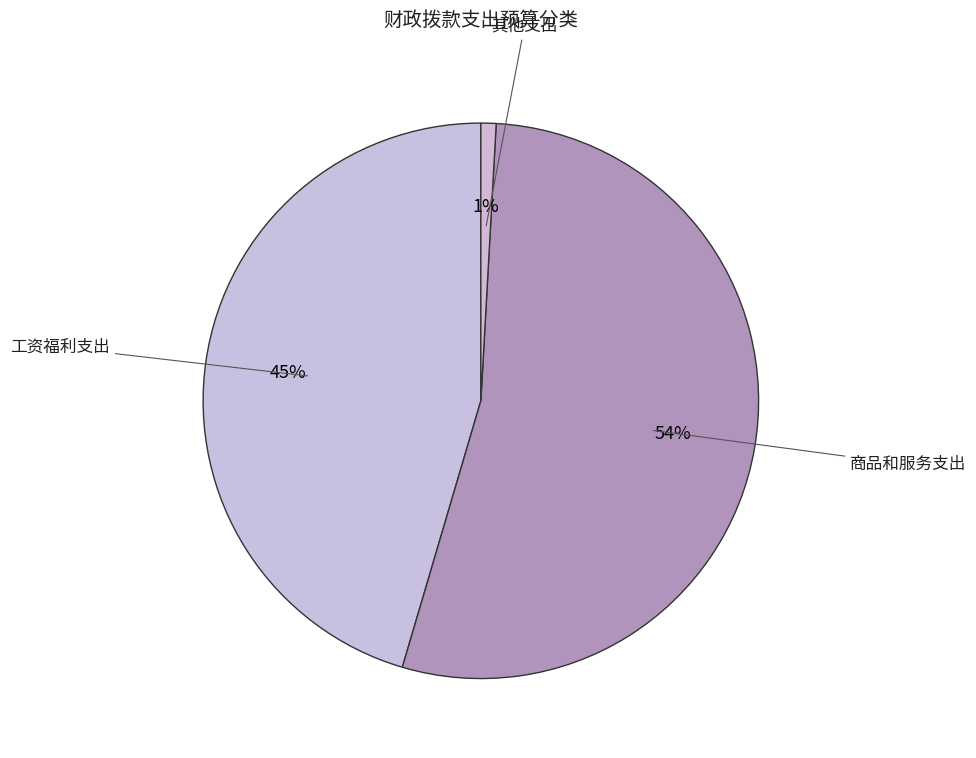

Which slice represents more than half of the pie?

商品和服务支出